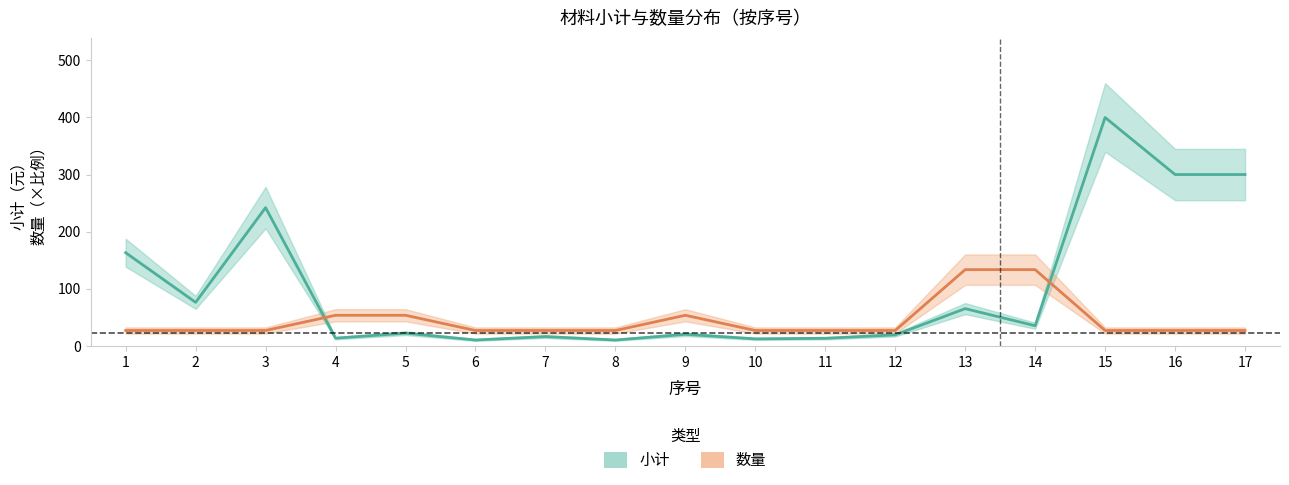

Which series has the widest spread of values?

小计